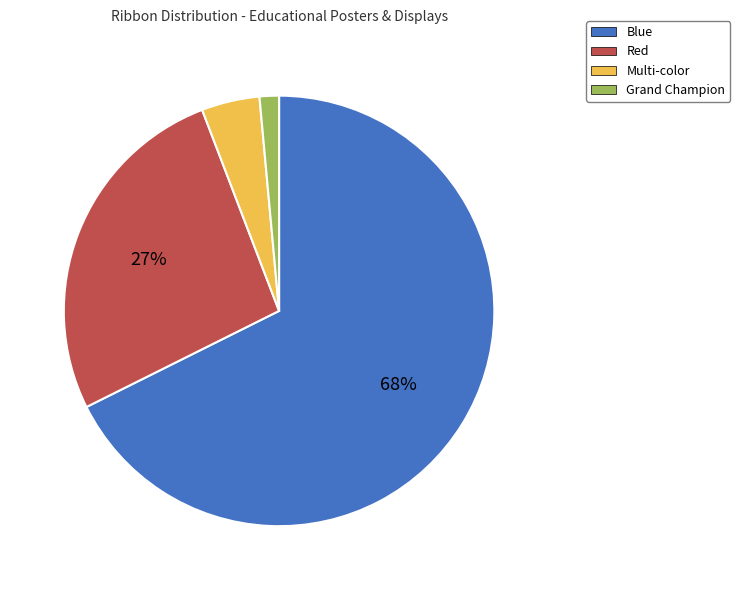

To the nearest percent, what is the difference between the Red and Blue slice percentages?

41%